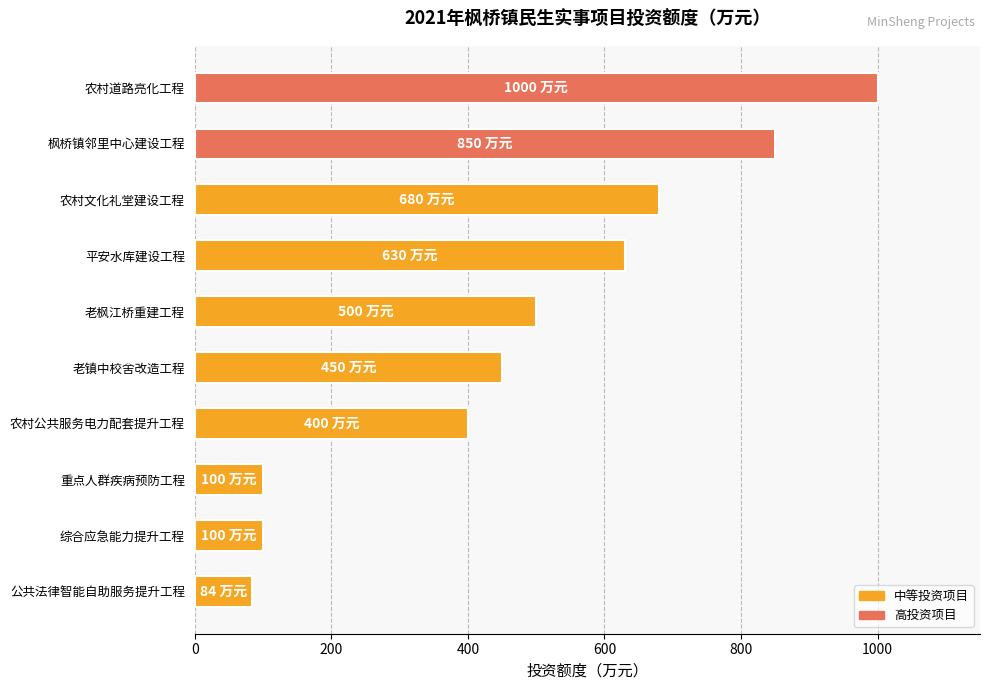

Reading top to bottom, extract all data points from this chart.

农村道路亮化工程=1000	枫桥镇邻里中心建设工程=850	农村文化礼堂建设工程=680	平安水库建设工程=630	老枫江桥重建工程=500	老镇中校舍改造工程=450	农村公共服务电力配套提升工程=400	重点人群疾病预防工程=100	综合应急能力提升工程=100	公共法律智能自助服务提升工程=84